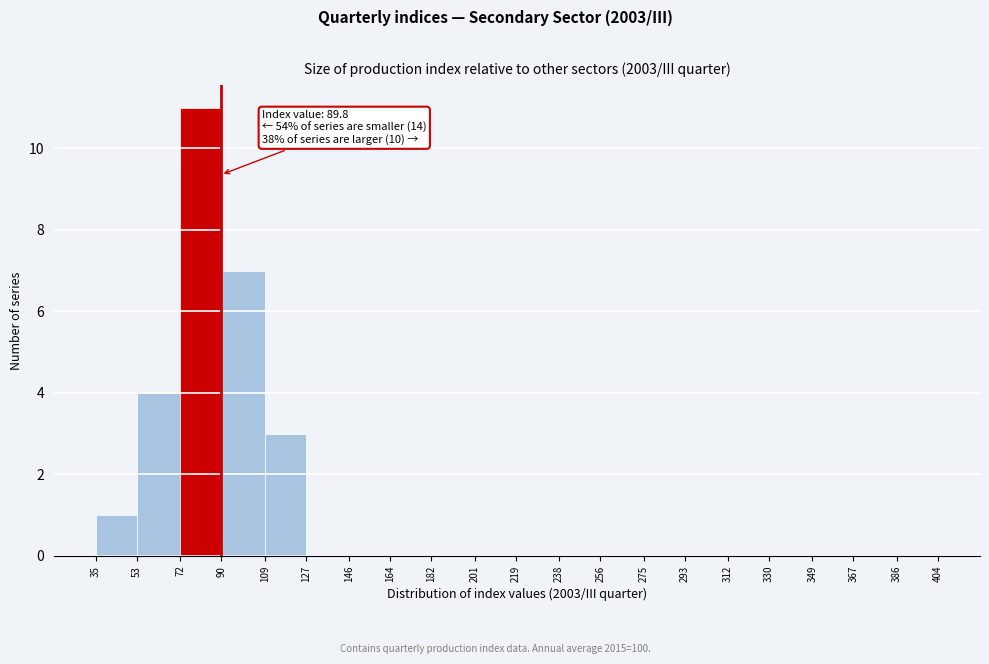

Which range on the x-axis has the tallest bar?

72 to 90